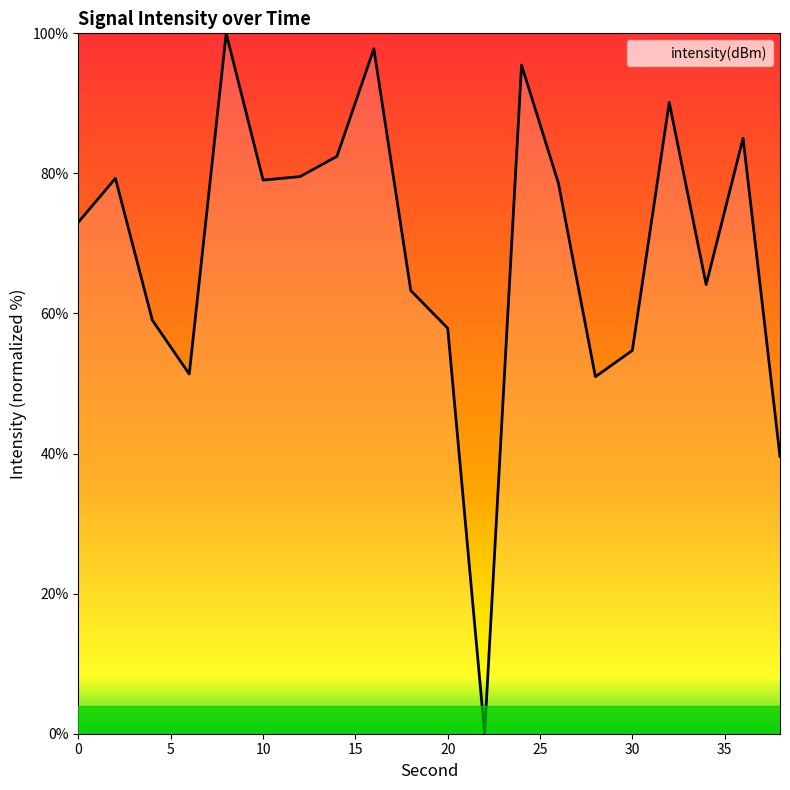

What is the greatest value displayed?

100.0